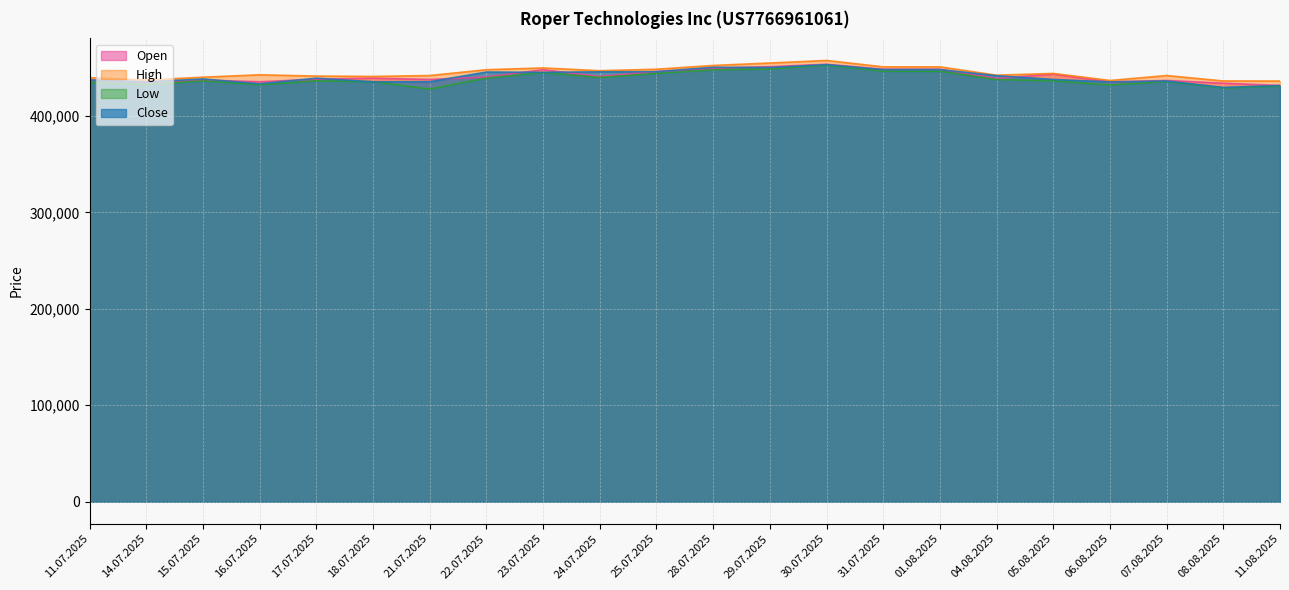

Rank the series at 25.07.2025 from lowest to highest value.

Low, Close, Open, High